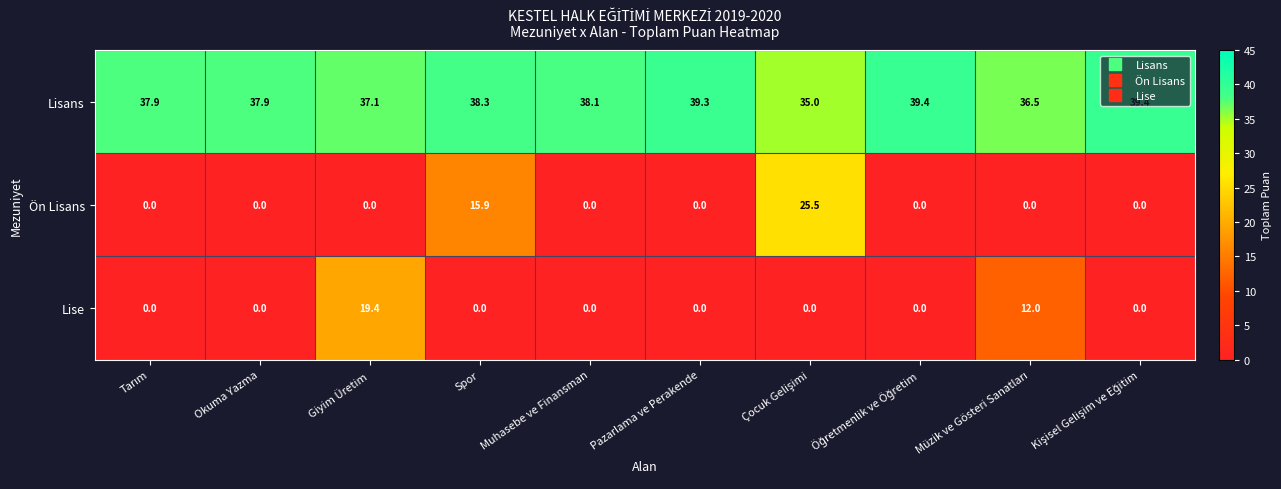

What is the difference between the maximum and minimum values in the Lisans series?

4.4